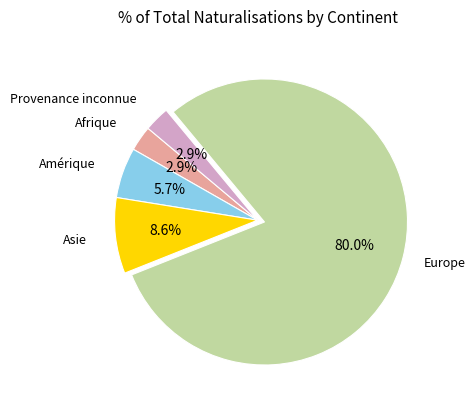

Is there a majority slice in this chart?

Yes